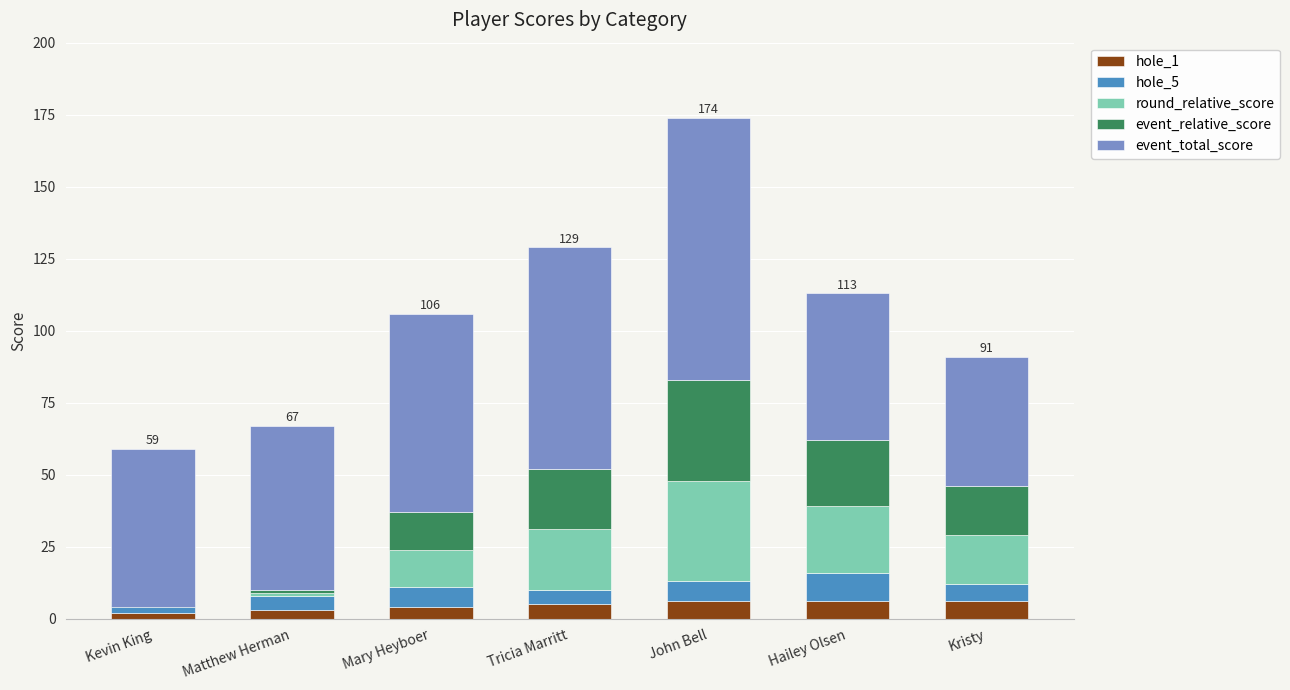

What is the total value across all series at Hailey Olsen?

113